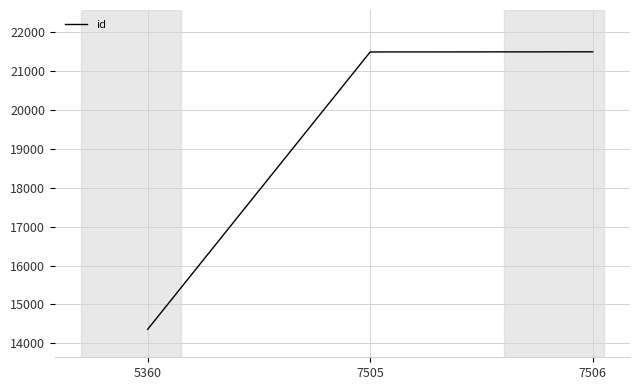

Count the number of categories in the chart.

3